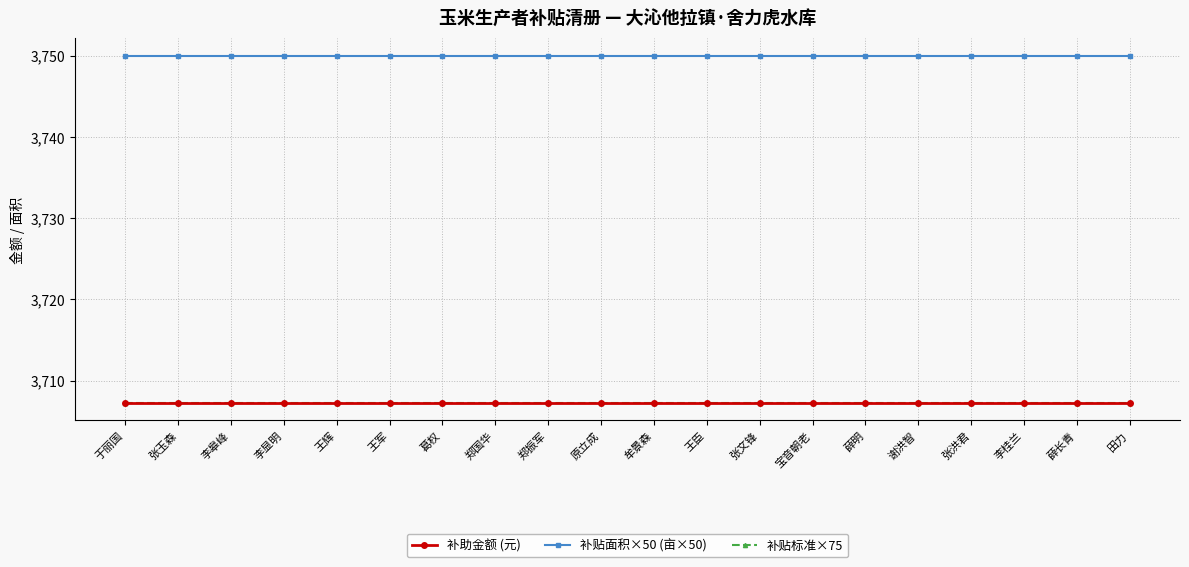

At which category does the chart reach its minimum across all series?

于丽国